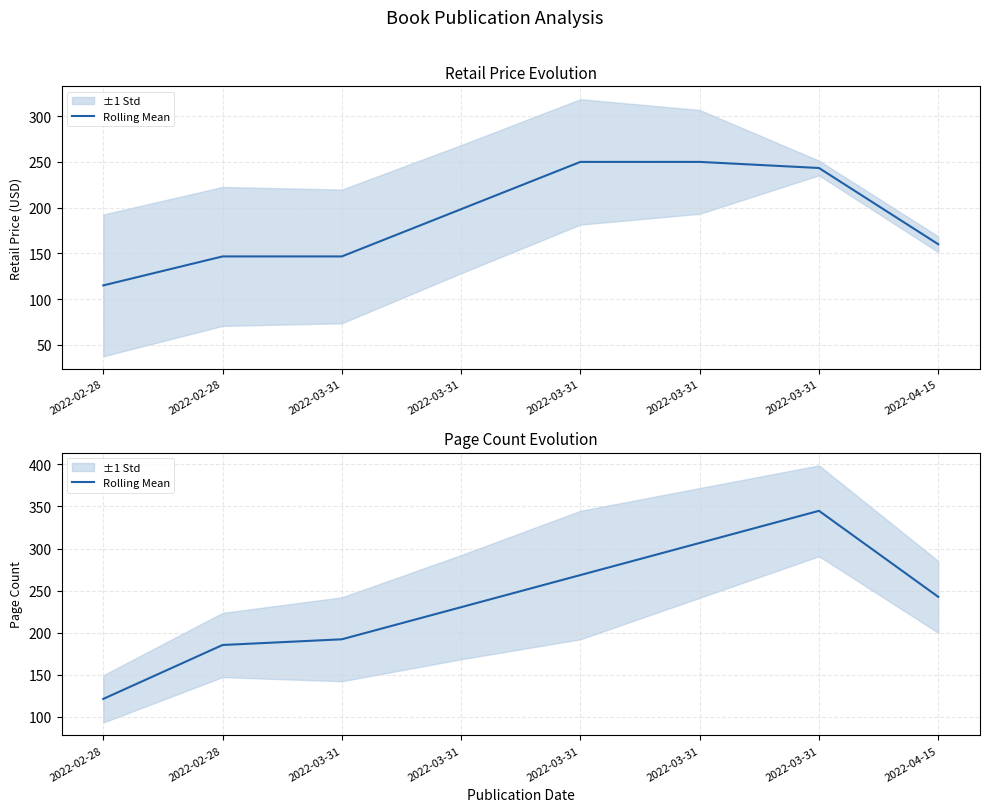

Does the chart display data point markers on the line(s)?

No